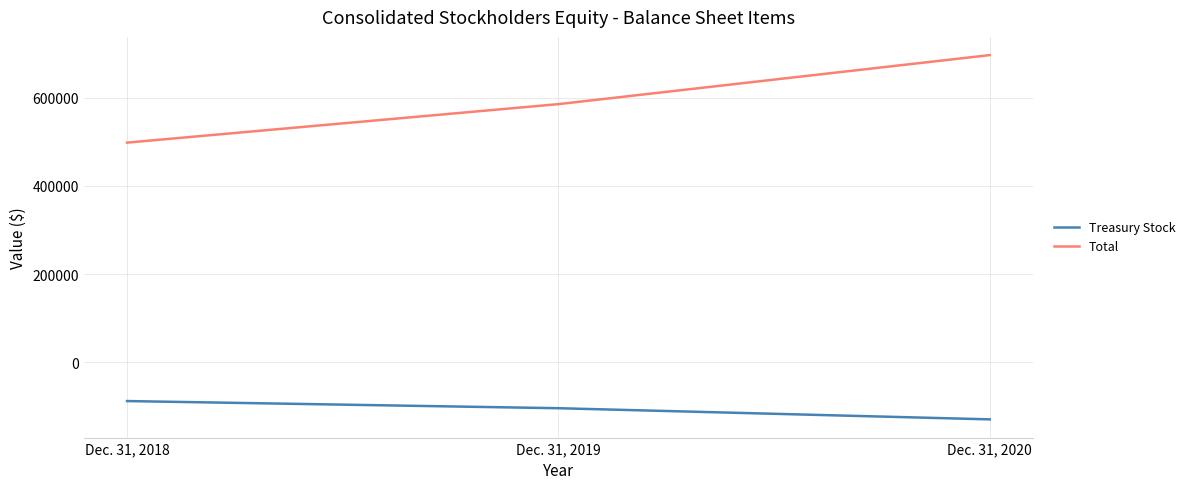

At which label is Total closest to 597238?

Dec. 31, 2019